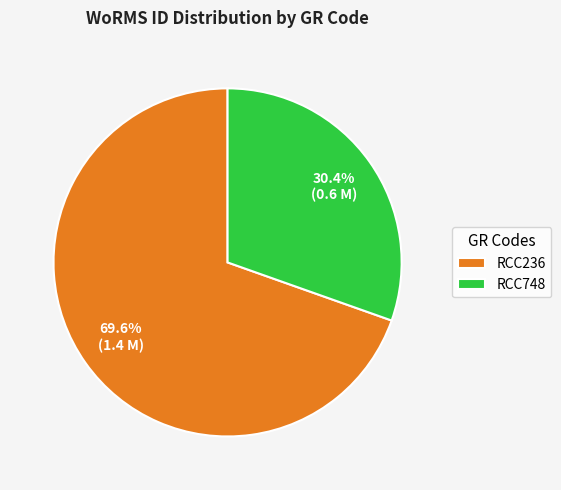

Count the number of slices in the pie.

2